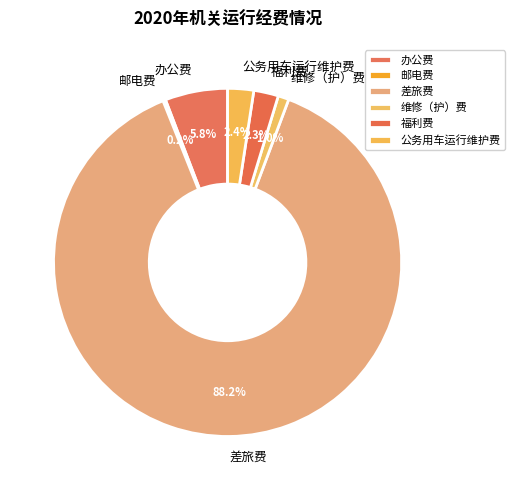

Which category has the biggest portion of the pie?

差旅费